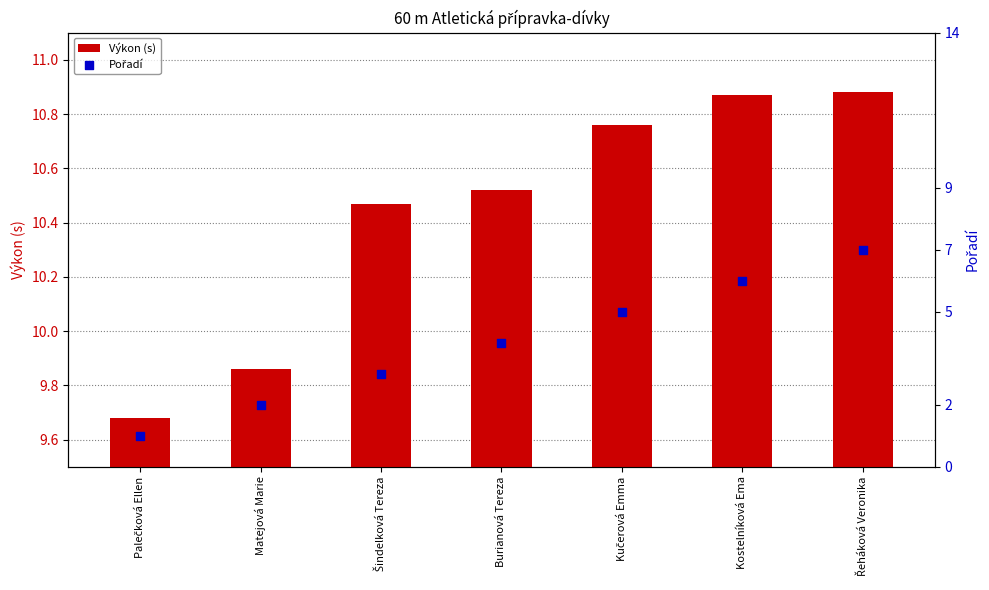

Which series reaches the minimum Y coordinate?

Pořadí